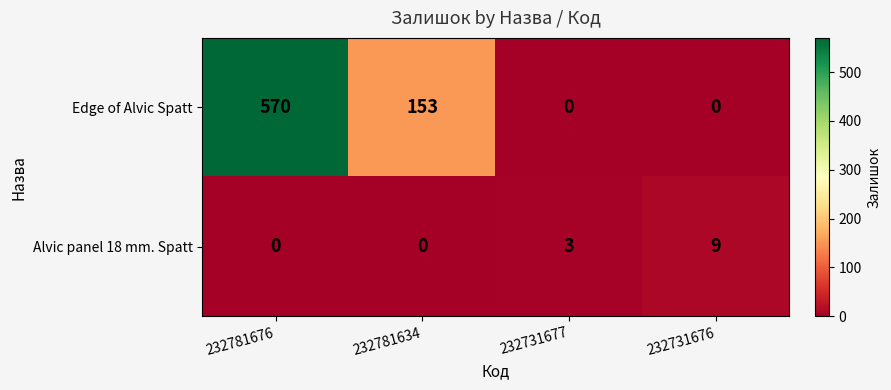

Count the Alvic panel 18 mm. Spatt values in the range 0 to 9.

4